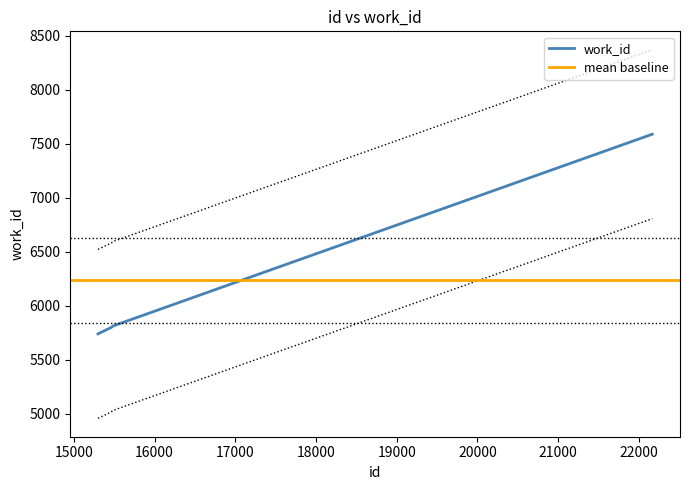

How many values exceed 6595?

2